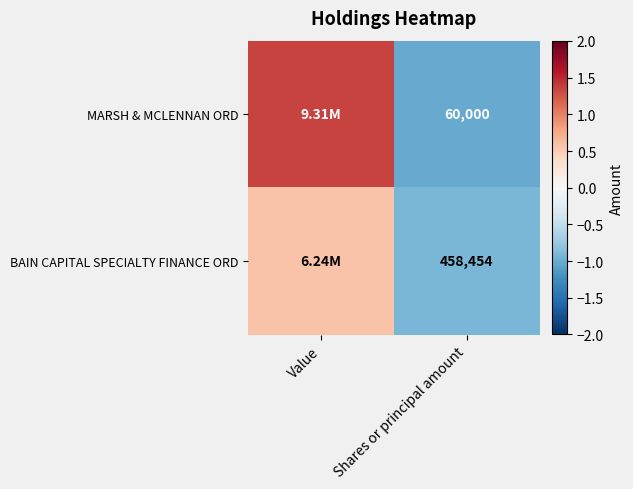

Which series changed the most between Value and Shares or principal amount?

MARSH & MCLENNAN ORD